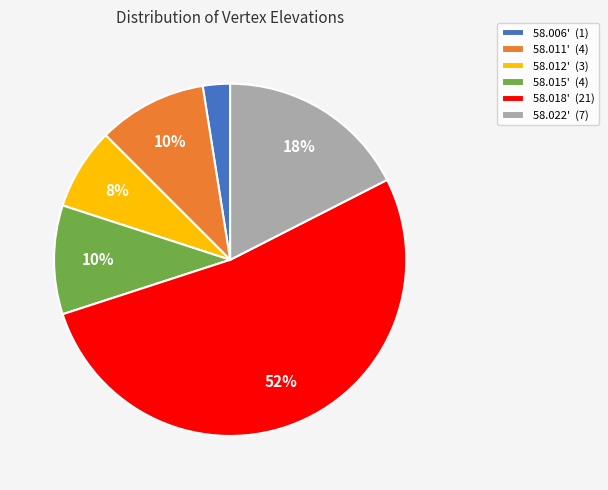

Combined, do 58.018' and 58.006' account for over 50%?

Yes